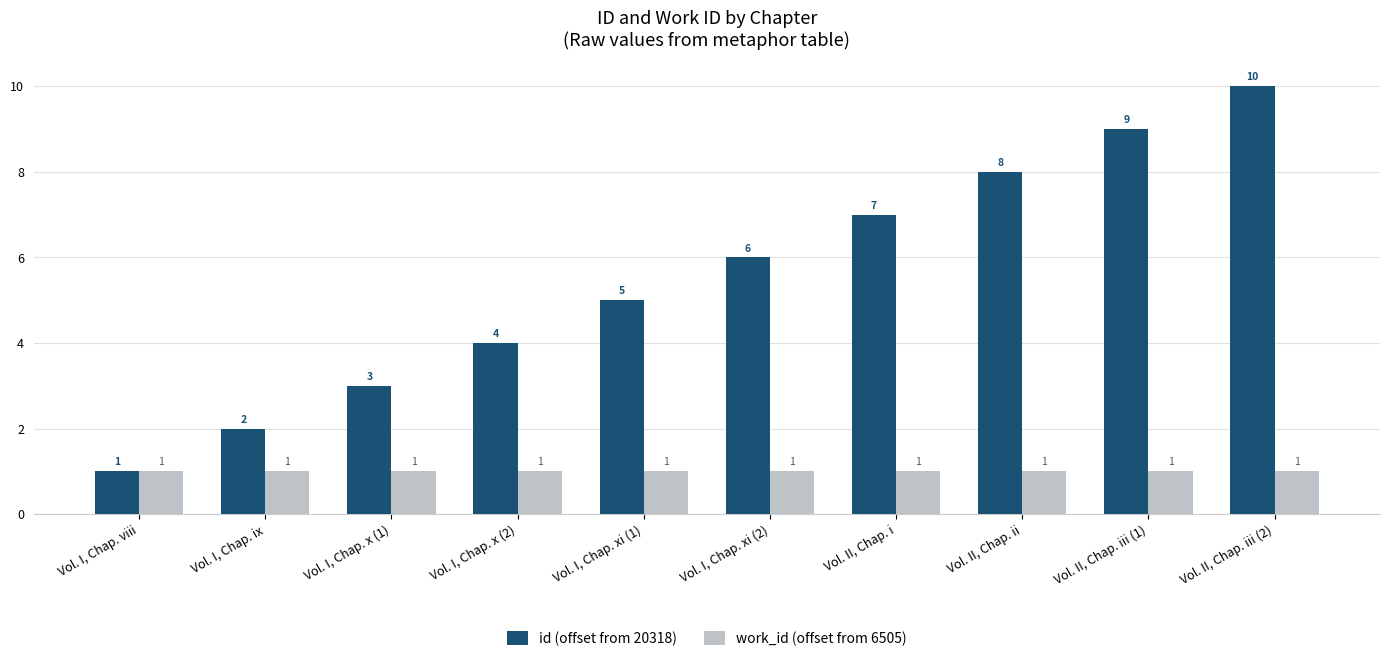

What is the greatest value displayed?

10